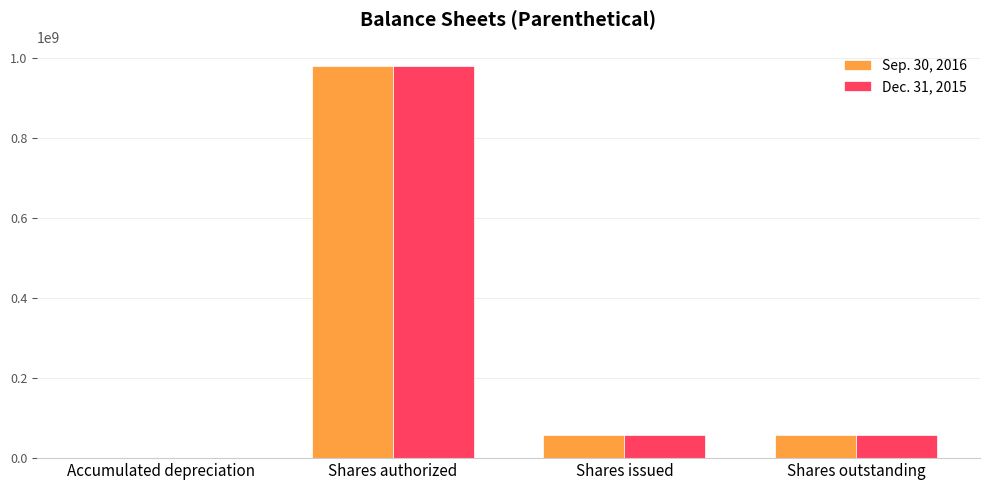

At which category is the sum across all series the highest?

Shares authorized